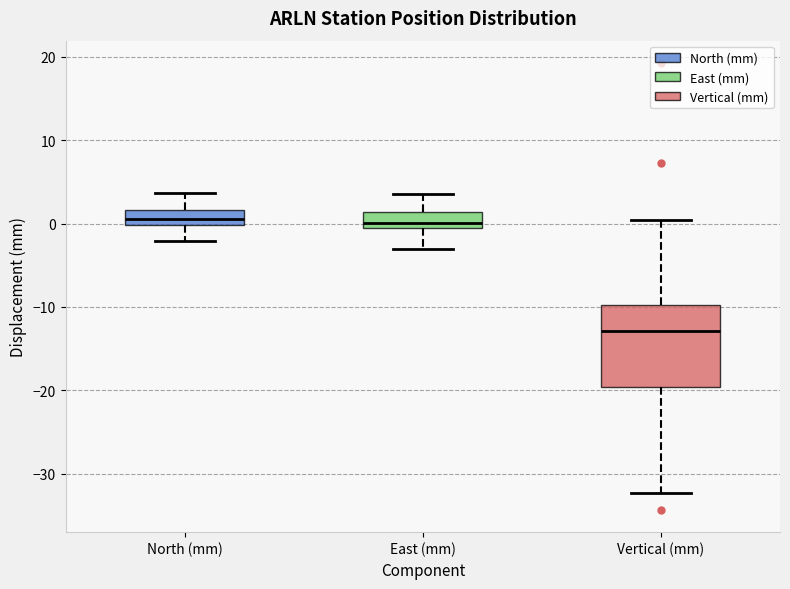

Reading left to right, transcribe this box plot: for each box, give where its median line is, the range the box spans, and where its two whiskers end, as read against the y-axis. The values are not printed on the chart, so give them approximately, as read against the axis.

North (mm): median 1, box 0 to 2, whiskers -2 to 4
East (mm): median 0, box -1 to 1, whiskers -3 to 4
Vertical (mm): median -13, box -20 to -10, whiskers -32 to 0